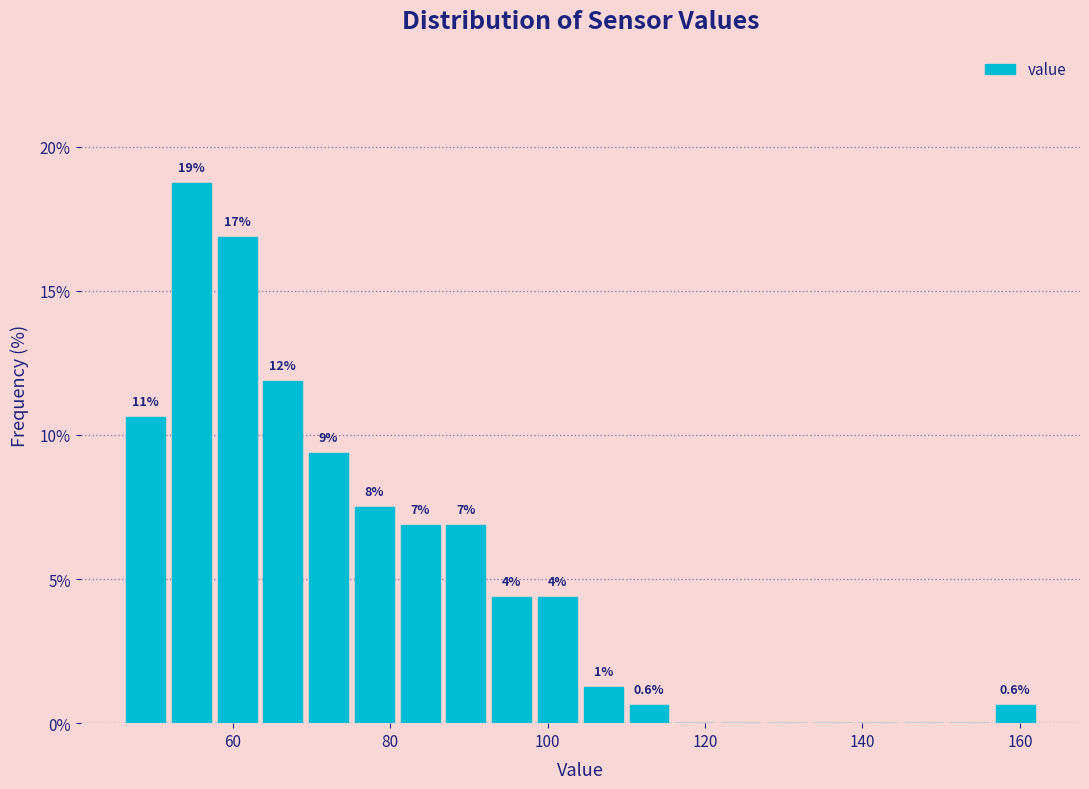

Read against the x-axis, roughly where is the centre of the tallest bar?

54